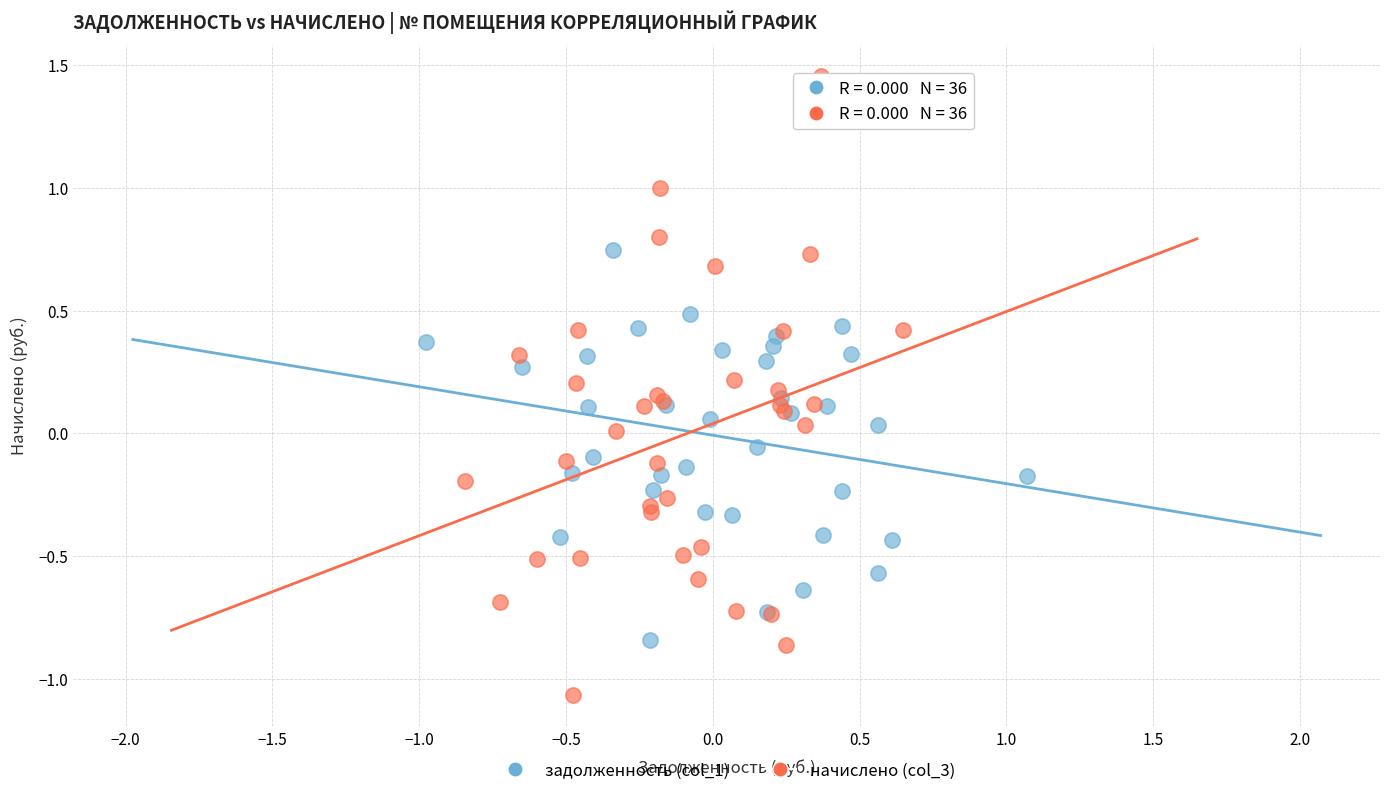

Which series has the widest spread of Y values?

начислено (col_3)